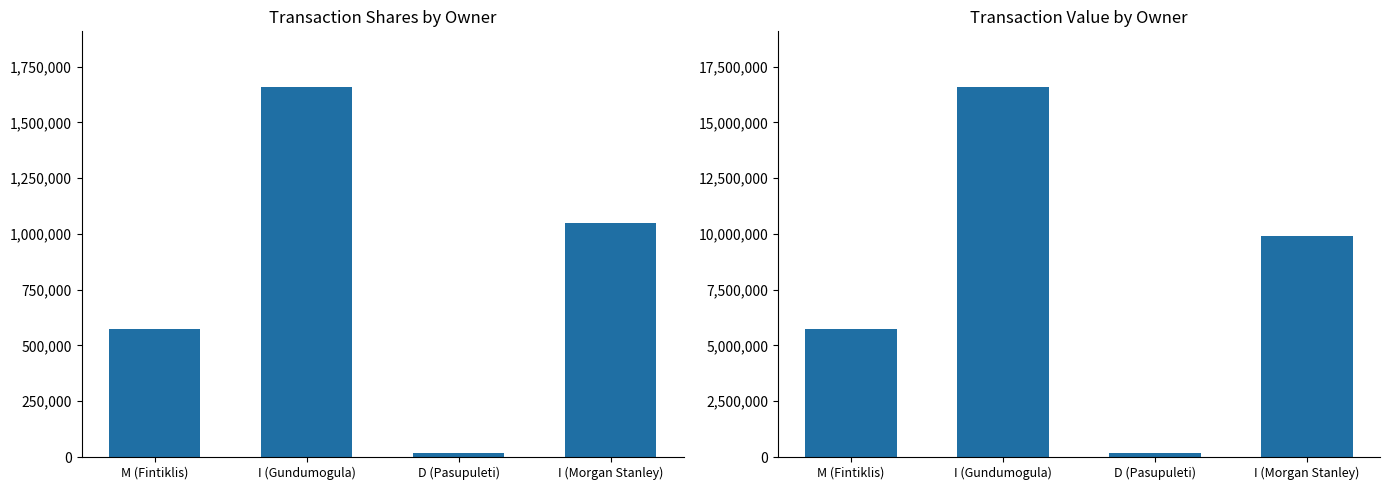

Reading left to right, extract all data points from this chart.

transactionShares: M (Fintiklis)=573248	I (Gundumogula)=1659404	D (Pasupuleti)=18857	I (Morgan Stanley)=1049889
transactionValue: M (Fintiklis)=5732480	I (Gundumogula)=16594040	D (Pasupuleti)=188570	I (Morgan Stanley)=9921451